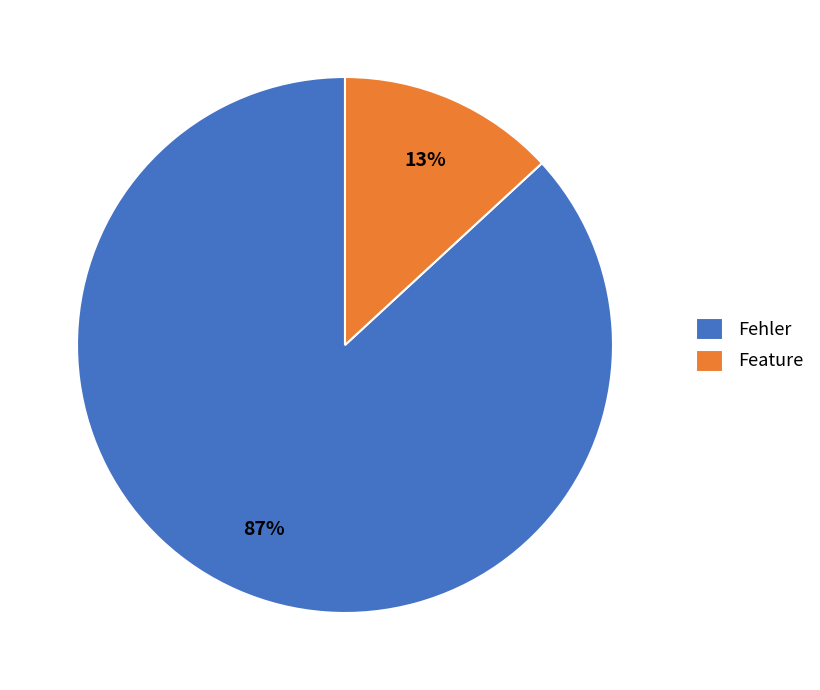

To the nearest percent, what is the combined percentage of Fehler and Feature?

100%